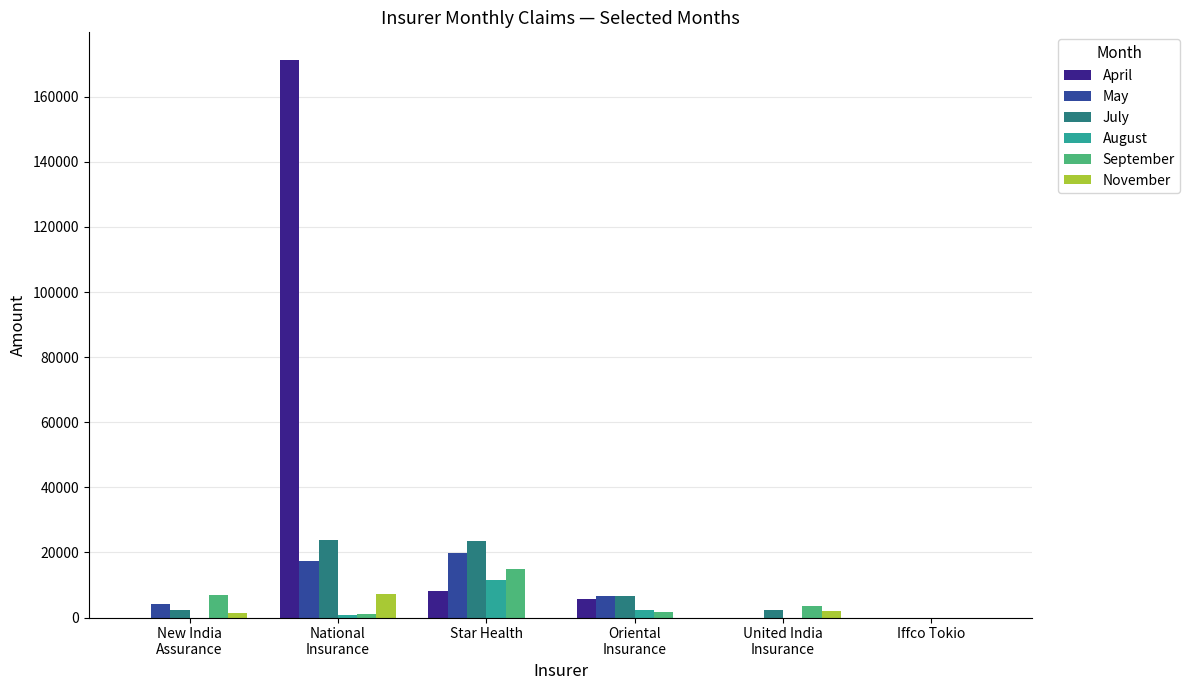

Which series has the largest total across all categories?

April